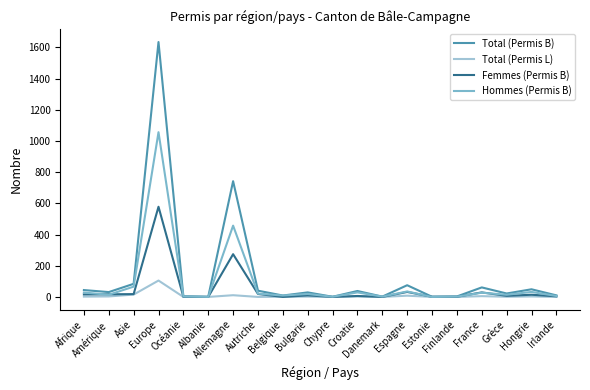

Rank the series by their maximum value, from lowest to highest.

Total (Permis L), Femmes (Permis B), Hommes (Permis B), Total (Permis B)